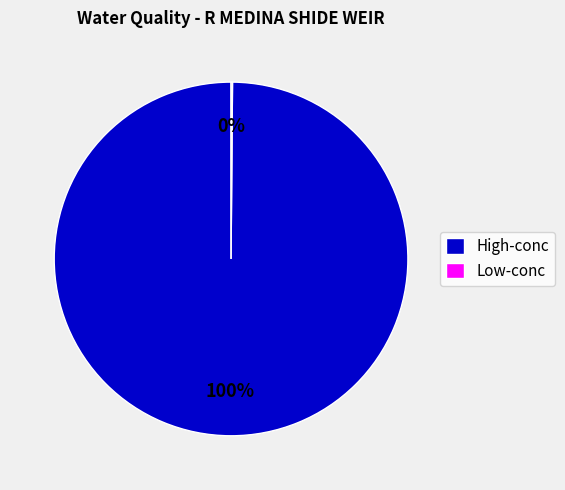

Which slice is the largest?

High-conc